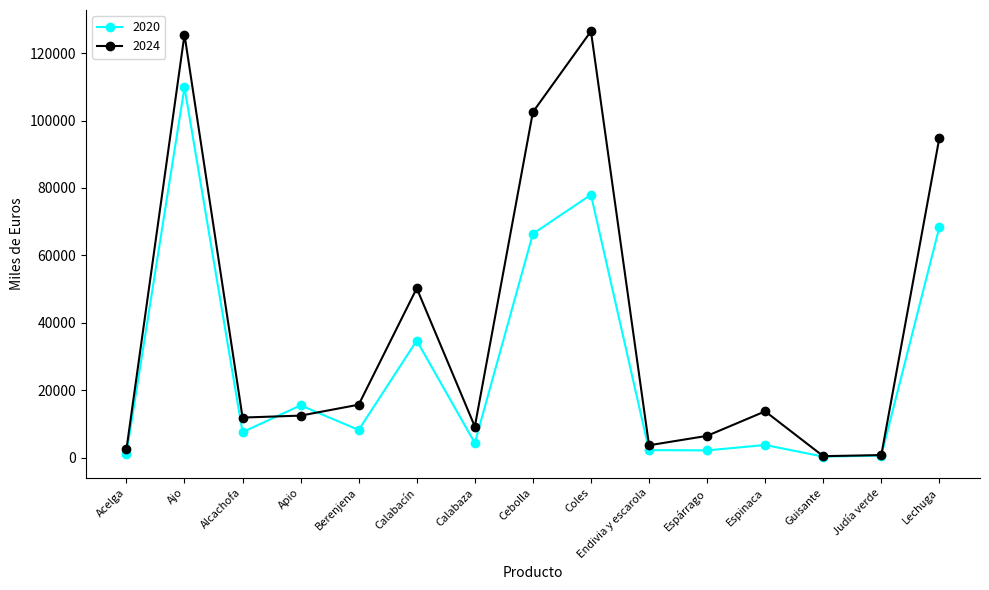

What is the highest value of the 2024 series?

126468